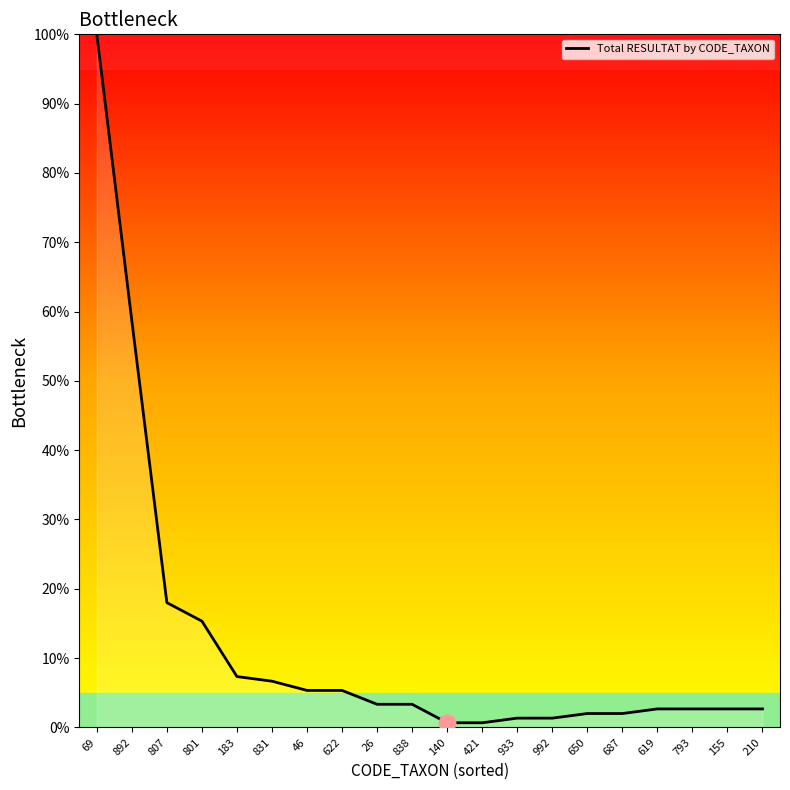

How many lines are shown in the chart?

1